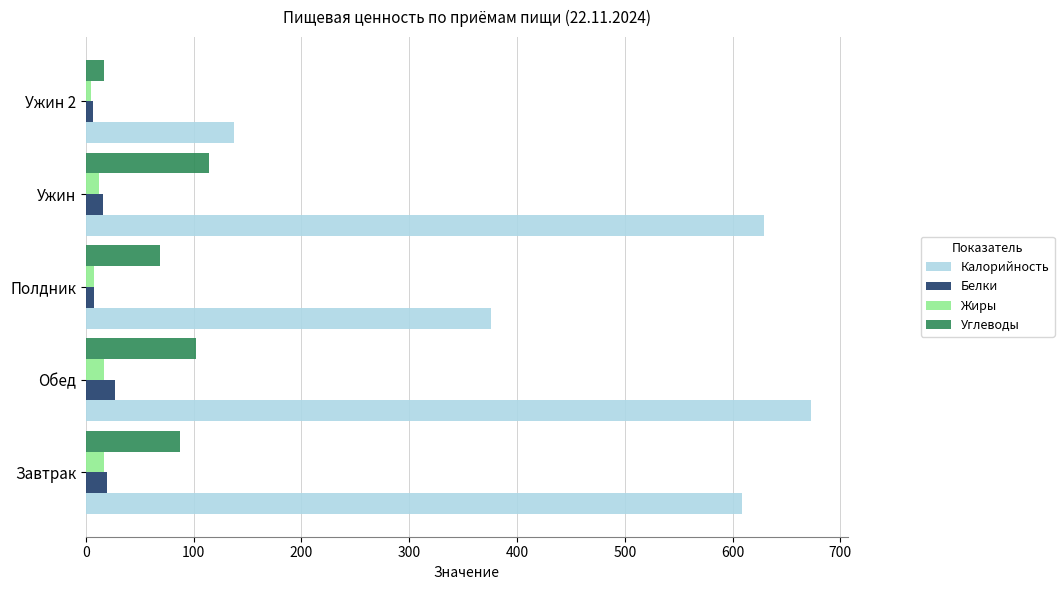

At how many categories does at least one series exceed 469?

3